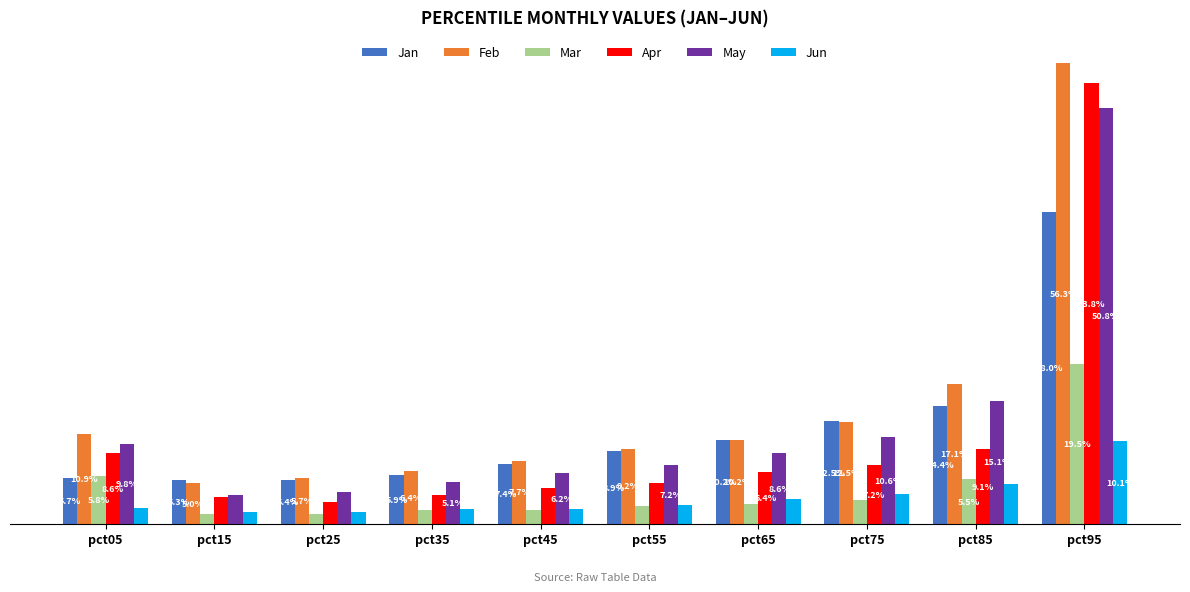

Are the bars grouped side by side (vs. stacked)?

Yes